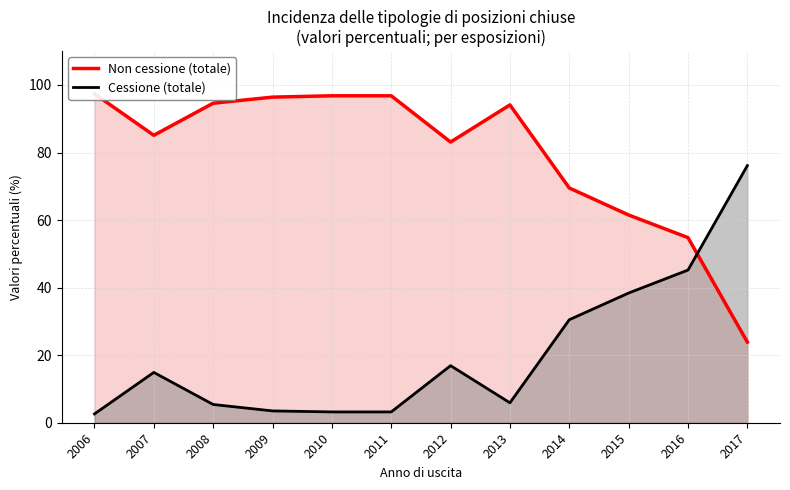

At which category does the chart reach its minimum across all series?

2006